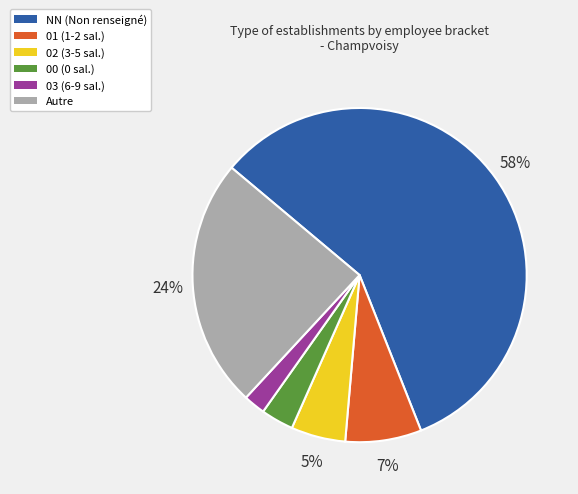

To the nearest percent, what is the average slice percentage?

17%